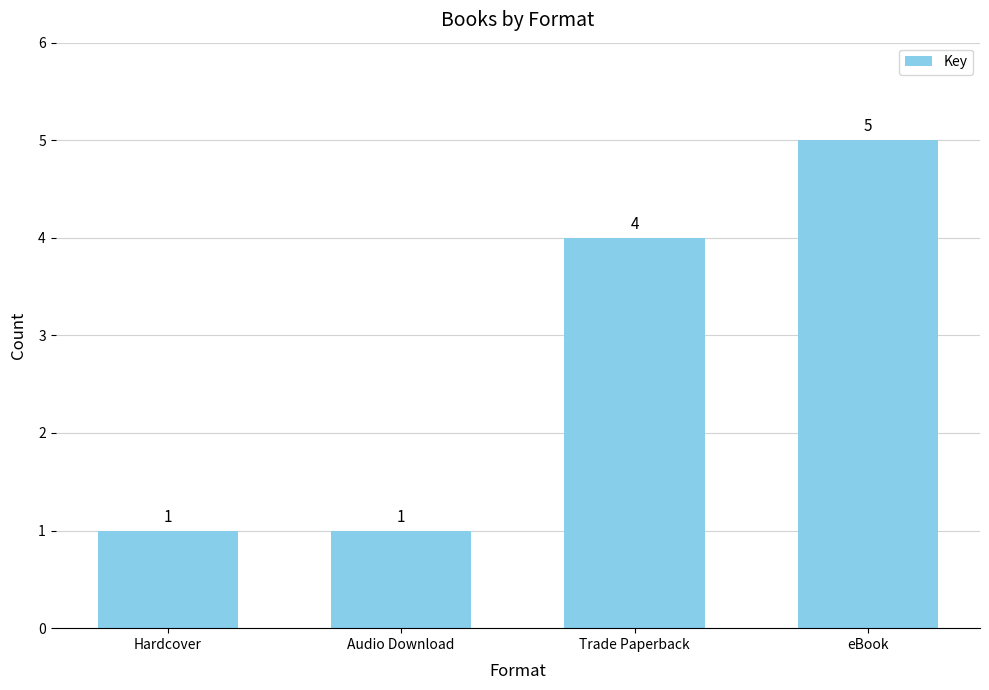

What is the maximum value shown in the chart?

5